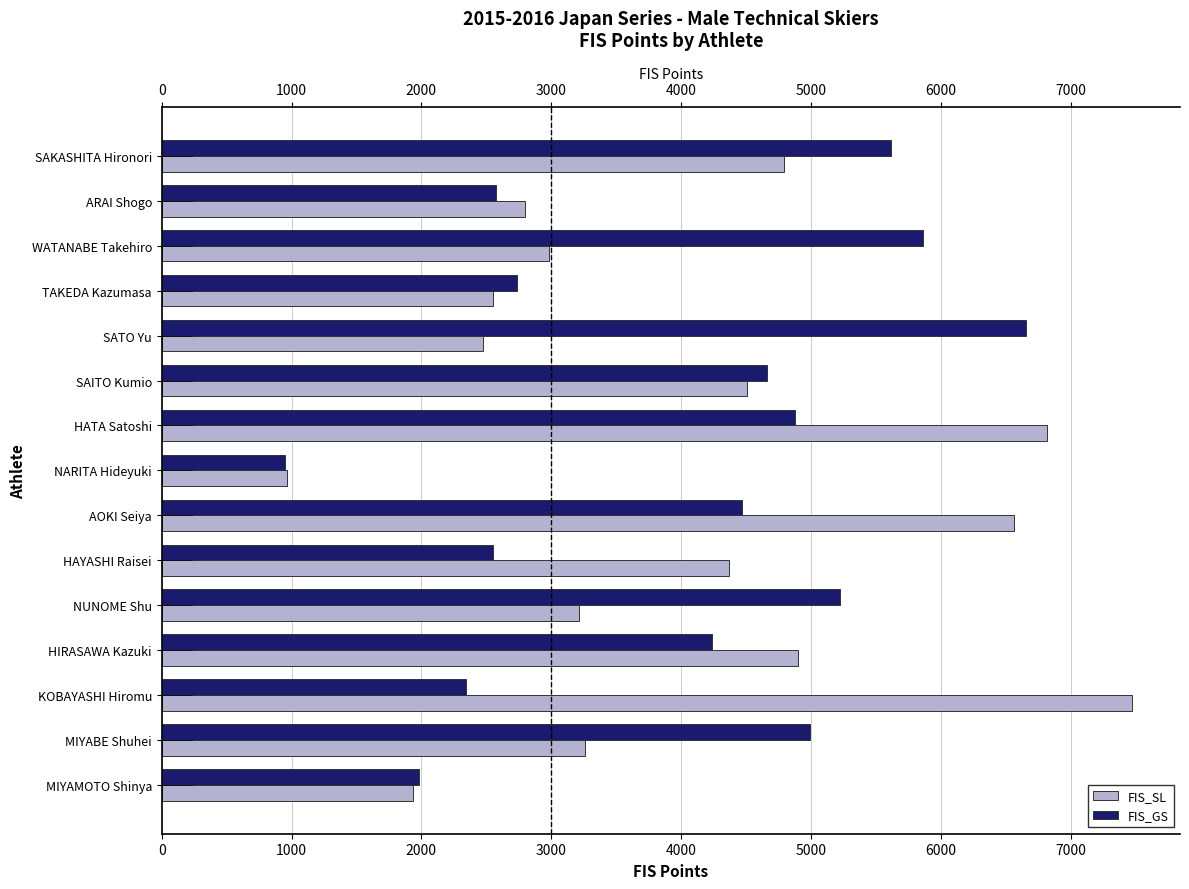

What is the maximum value shown in the chart?

7469